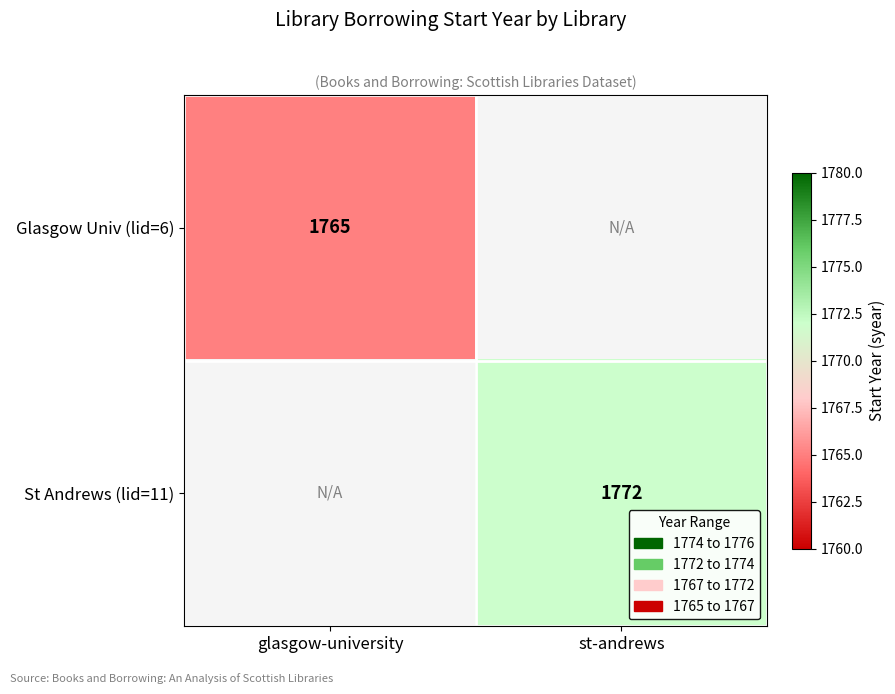

The value of Glasgow Univ (lid=6) at glasgow-university is 1765. True or false?

True